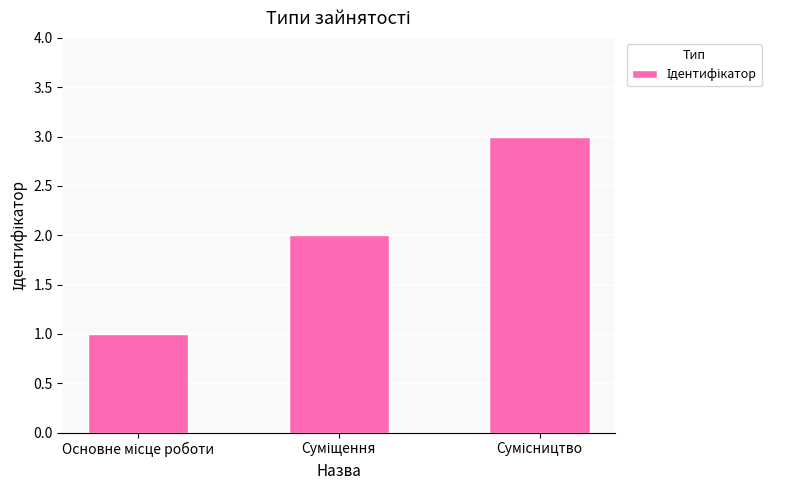

Reading left to right, list all the values displayed in this chart.

1	2	3